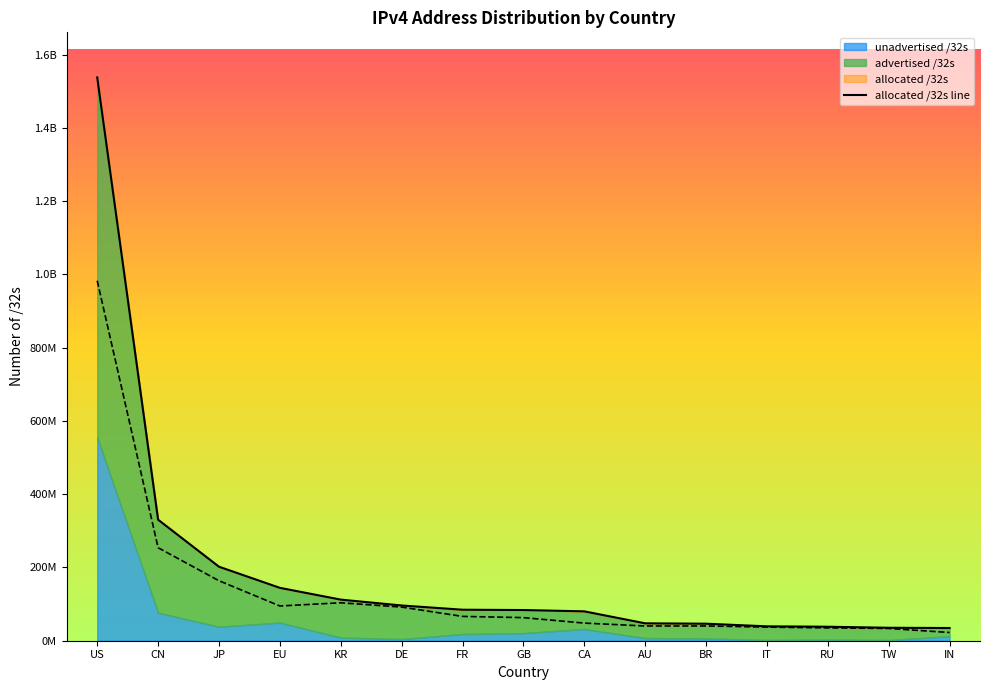

Read the value at CN, to the nearest 10.

330434820